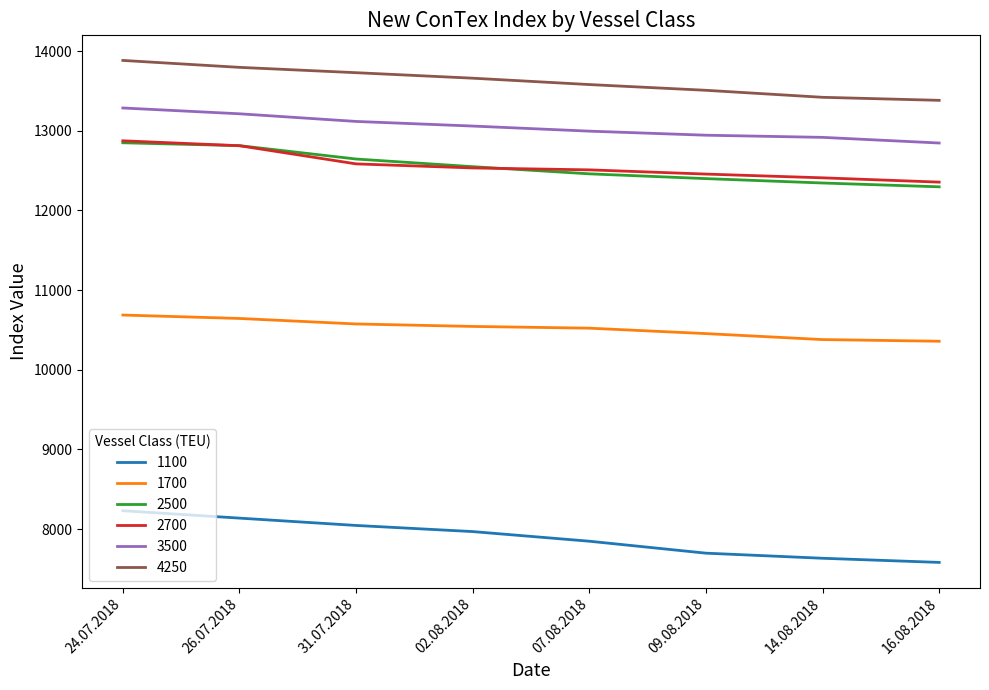

What is the difference between the maximum and minimum values in the 4250 series?

501